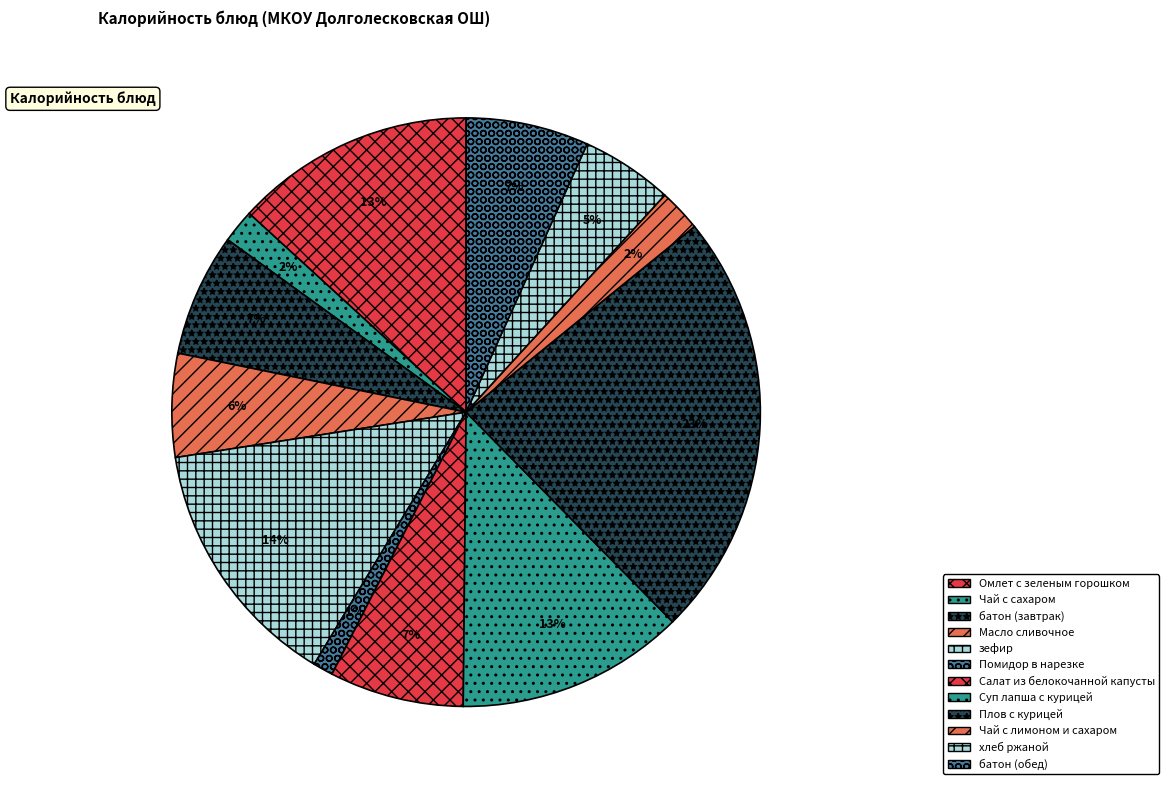

Count the number of slices in the pie.

12